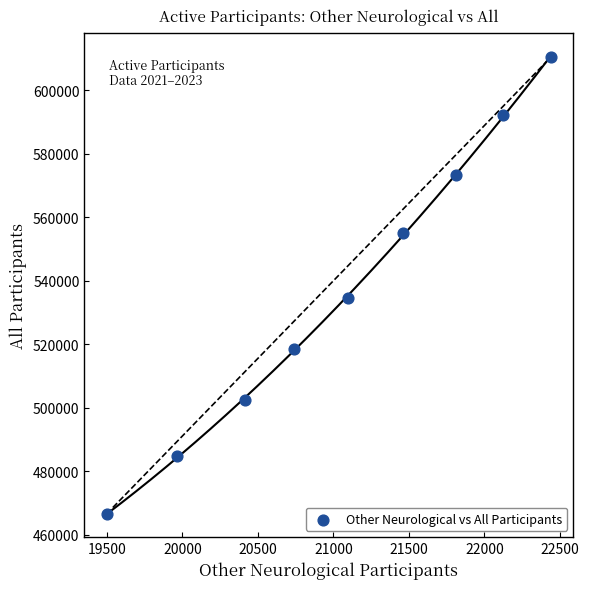

What is the range of Y values (max minus min)?

143883